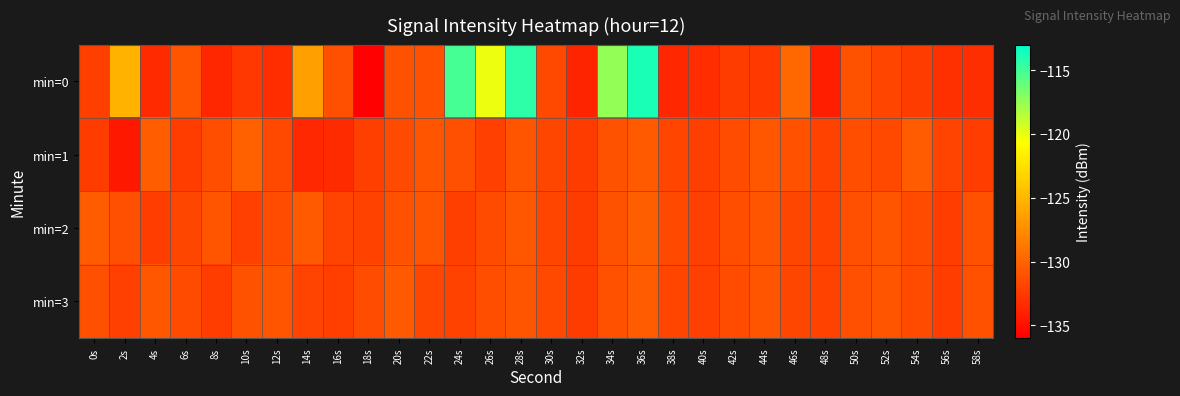

Reading left to right, transcribe all the data shown in this chart.

min=0: 0s=-132.1	2s=-125.2	4s=-133.4	6s=-130.9	8s=-133.6	10s=-132.6	12s=-133.3	14s=-126.3	16s=-131.2	18s=-135.9	20s=-131.0	22s=-131.1	24s=-115.1	26s=-120.1	28s=-114.4	30s=-131.5	32s=-133.8	34s=-117.5	36s=-113.9	38s=-133.6	40s=-133.2	42s=-132.3	44s=-132.6	46s=-129.7	48s=-134.1	50s=-131.0	52s=-131.8	54s=-132.4	56s=-133.0	58s=-133.1
min=1: 0s=-132.4	2s=-134.5	4s=-130.4	6s=-132.3	8s=-131.2	10s=-130.2	12s=-131.5	14s=-133.5	16s=-133.3	18s=-132.2	20s=-131.5	22s=-130.8	24s=-131.2	26s=-132.1	28s=-130.9	30s=-131.7	32s=-132.4	34s=-131.0	36s=-130.6	38s=-131.8	40s=-132.2	42s=-131.4	44s=-130.7	46s=-131.1	48s=-132.0	50s=-131.3	52s=-131.6	54s=-130.5	56s=-131.9	58s=-132.3
min=2: 0s=-130.5	2s=-131.2	4s=-132.3	6s=-131.7	8s=-130.8	10s=-132.1	12s=-131.4	14s=-130.6	16s=-131.9	18s=-132.0	20s=-131.1	22s=-130.9	24s=-132.2	26s=-131.5	28s=-130.7	30s=-131.8	32s=-132.4	34s=-131.0	36s=-130.3	38s=-131.6	40s=-132.1	42s=-131.3	44s=-130.8	46s=-131.7	48s=-132.0	50s=-131.2	52s=-130.9	54s=-131.5	56s=-132.3	58s=-131.1
min=3: 0s=-131.2	2s=-132.1	4s=-130.7	6s=-131.5	8s=-132.3	10s=-131.0	12s=-130.8	14s=-131.9	16s=-132.2	18s=-131.4	20s=-130.6	22s=-131.7	24s=-132.0	26s=-131.3	28s=-130.9	30s=-131.6	32s=-132.4	34s=-131.1	36s=-130.5	38s=-131.8	40s=-132.1	42s=-131.4	44s=-130.8	46s=-131.7	48s=-132.0	50s=-131.2	52s=-130.9	54s=-131.5	56s=-132.3	58s=-131.1